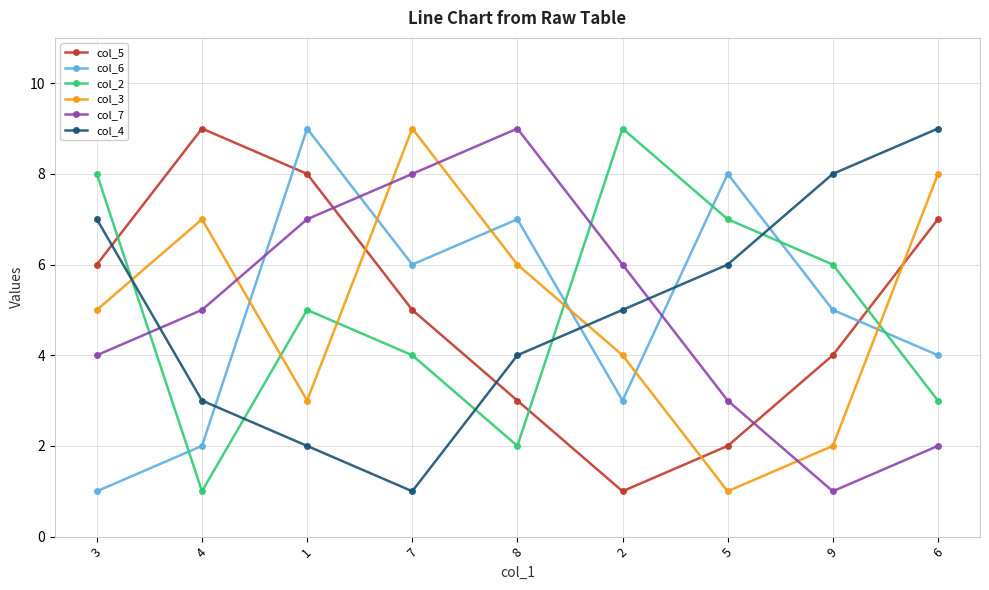

Which series changed the most between 1 and 2?

col_5